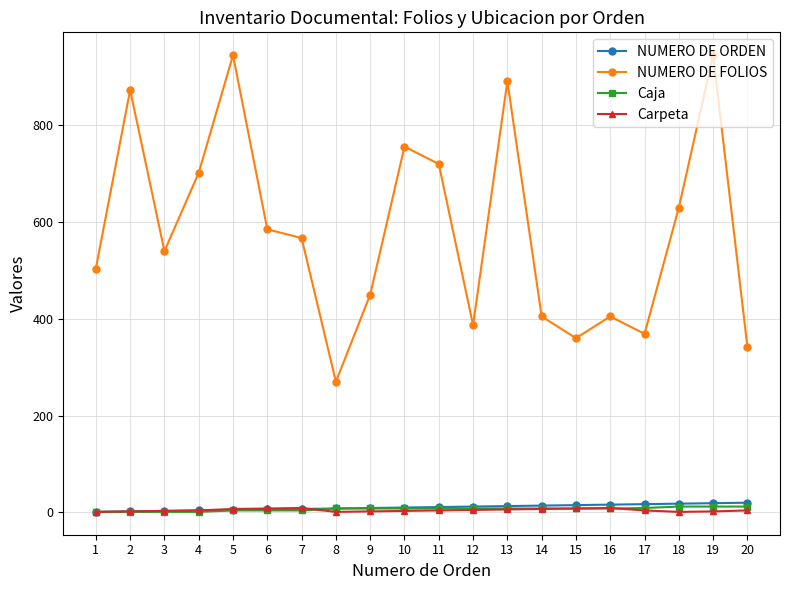

True or false: NUMERO DE ORDEN and NUMERO DE FOLIOS intersect in this chart.

False